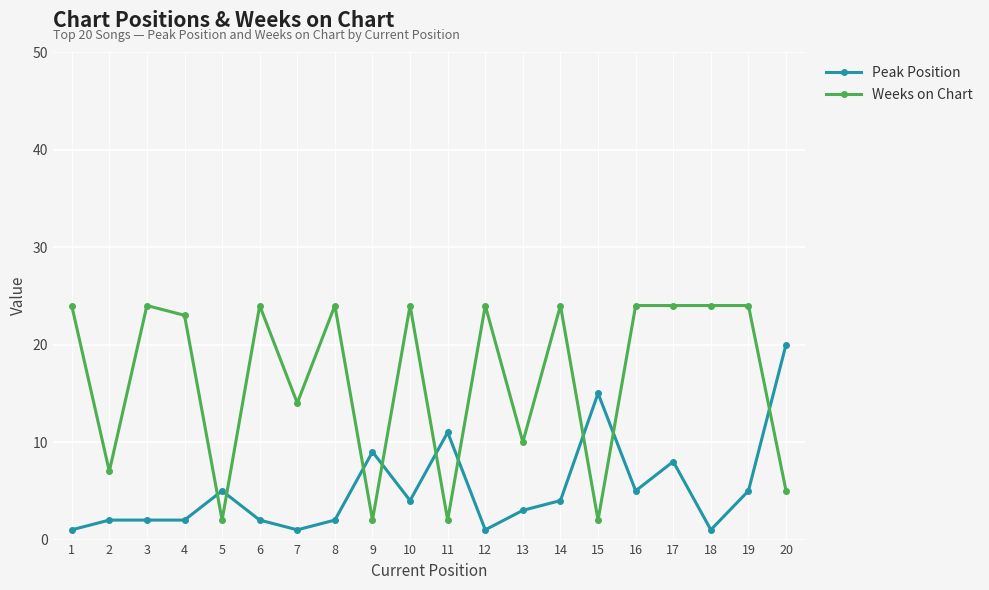

What is the maximum value shown in the chart?

24